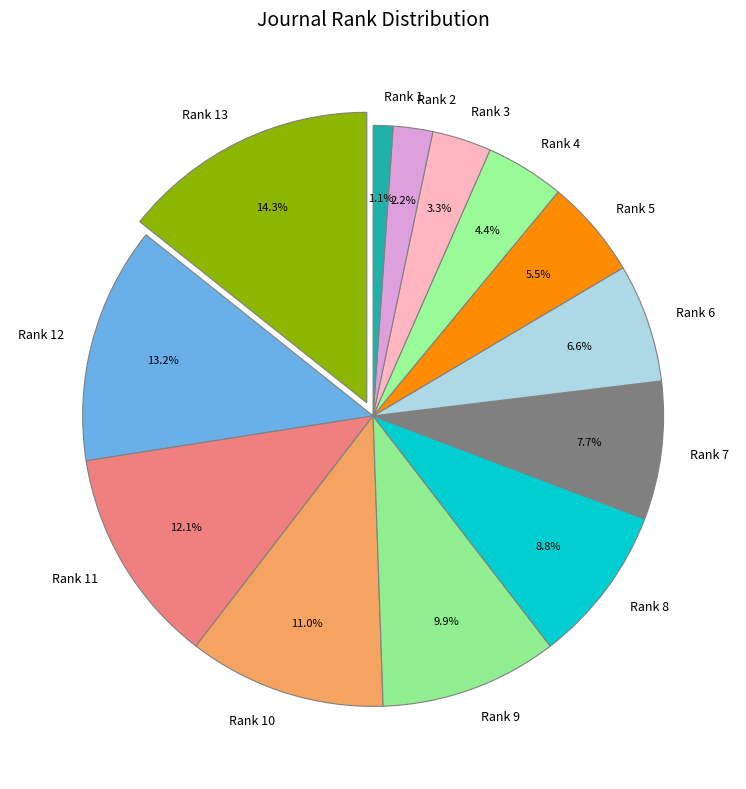

Count the number of slices in the pie.

13